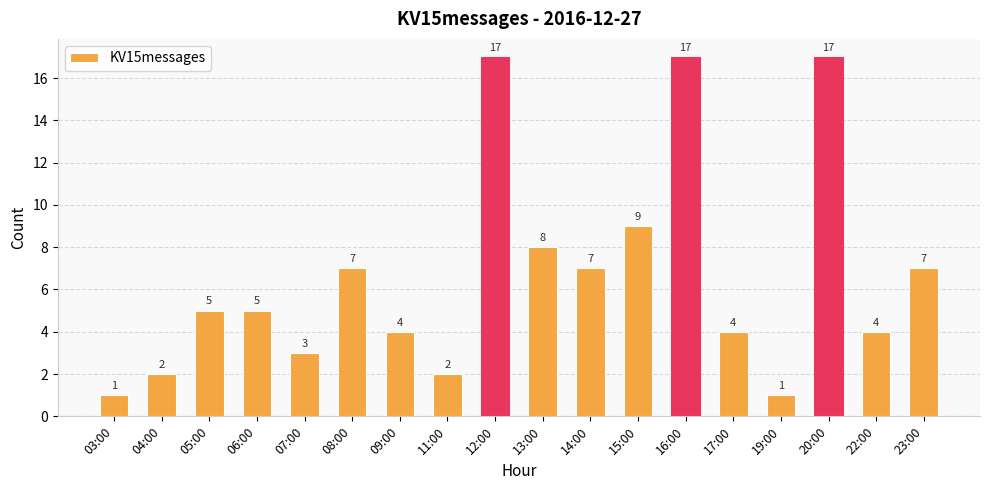

What is the change in value from 04:00 to 16:00?

+15